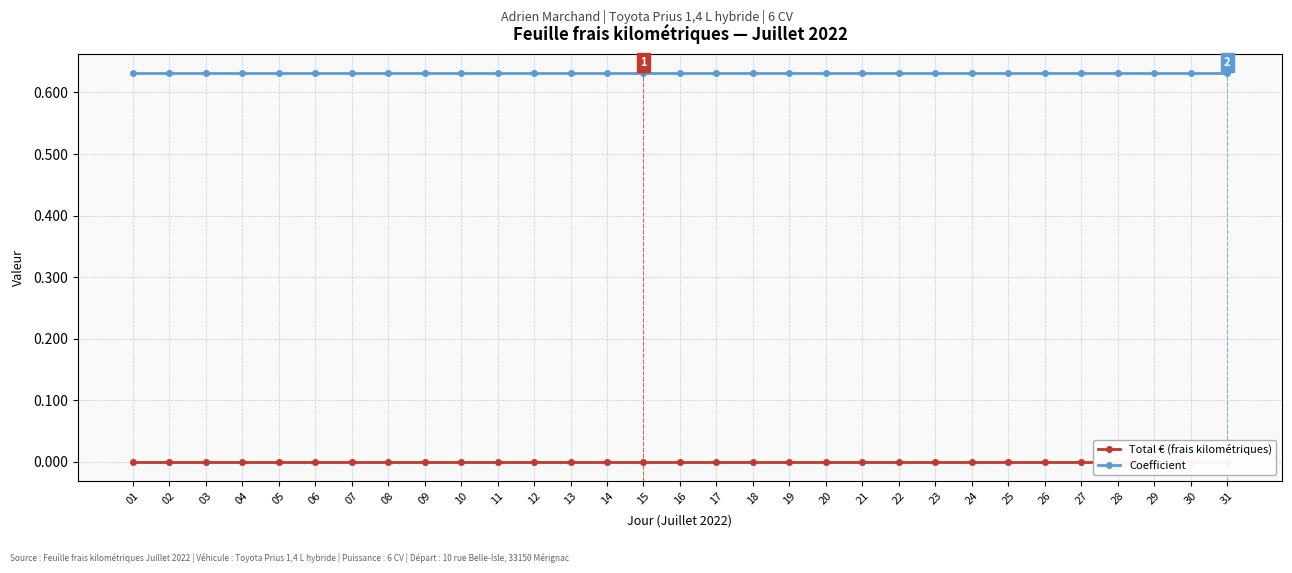

What value does the Coefficient series have at 16?

0.6